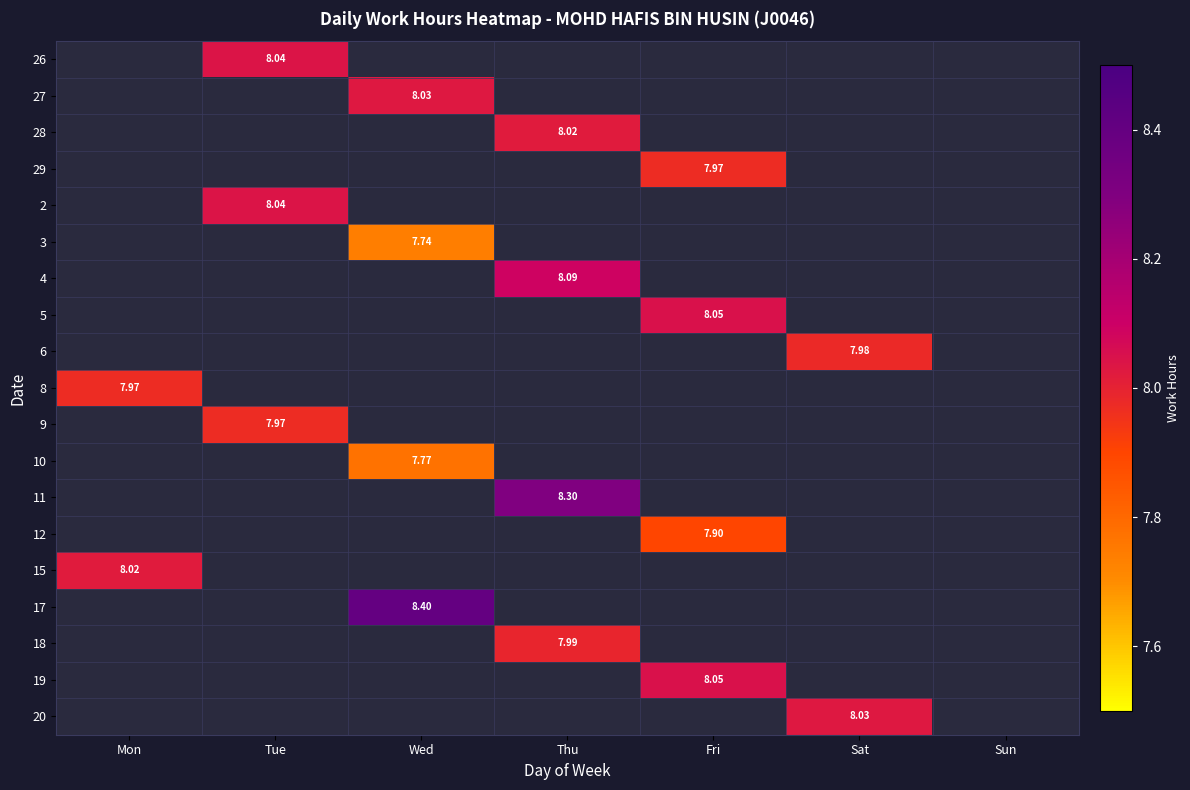

Which category has the highest value across all series?

Wed